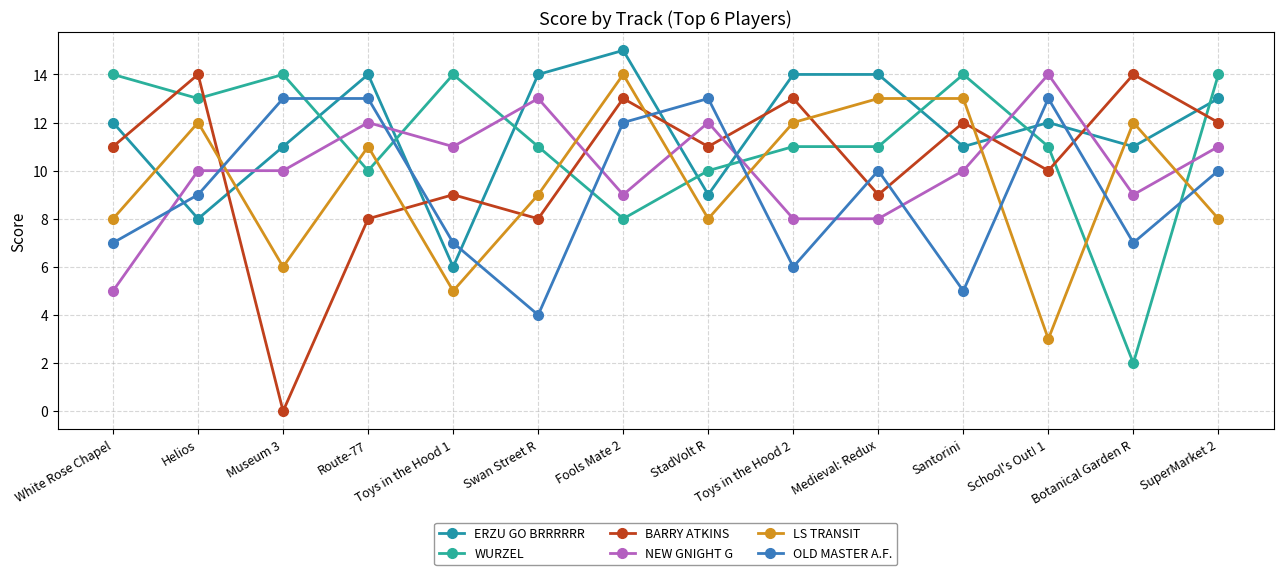

At which category is the sum across all series the highest?

Fools Mate 2